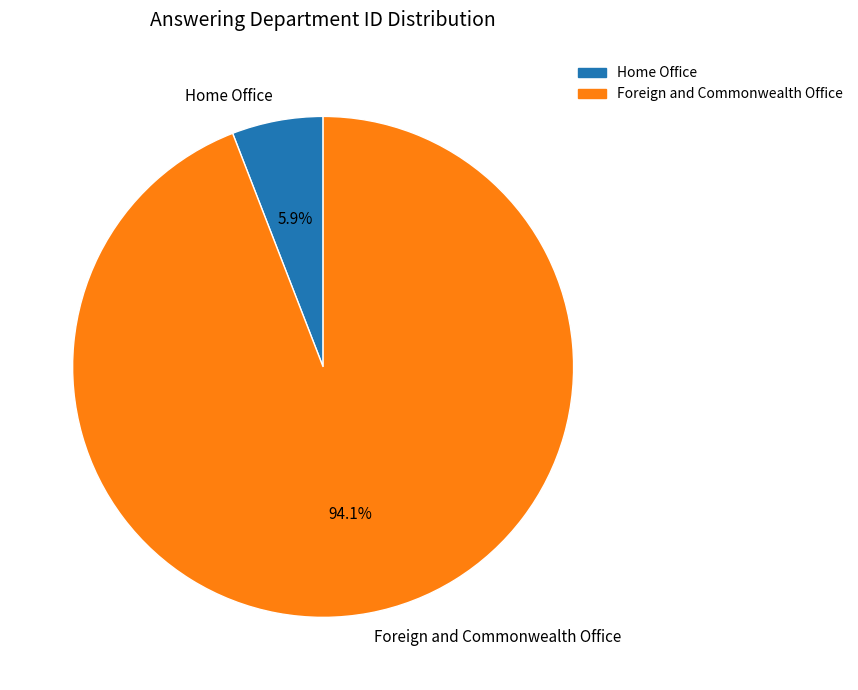

To the nearest percent, what percentage of the pie is Foreign and Commonwealth Office?

94%